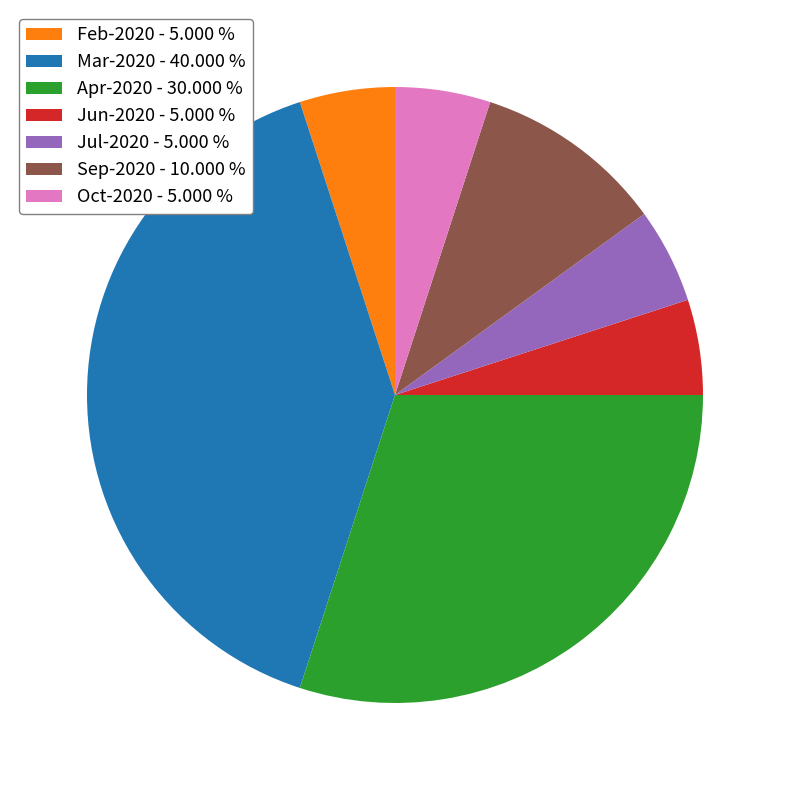

Which slice is the largest?

Mar-2020